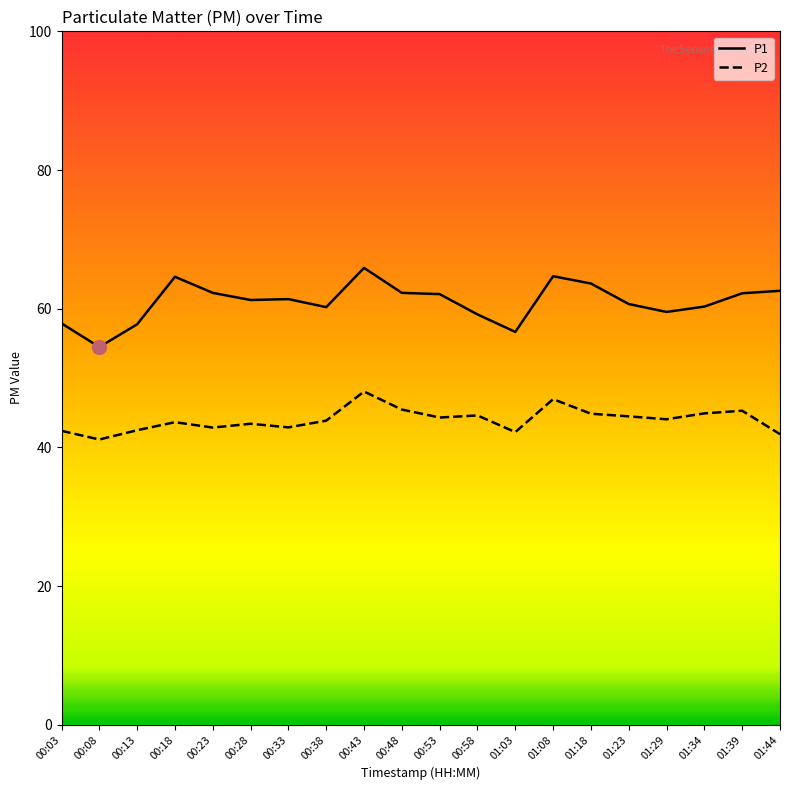

True or false: P1 and P2 cross at least once.

False